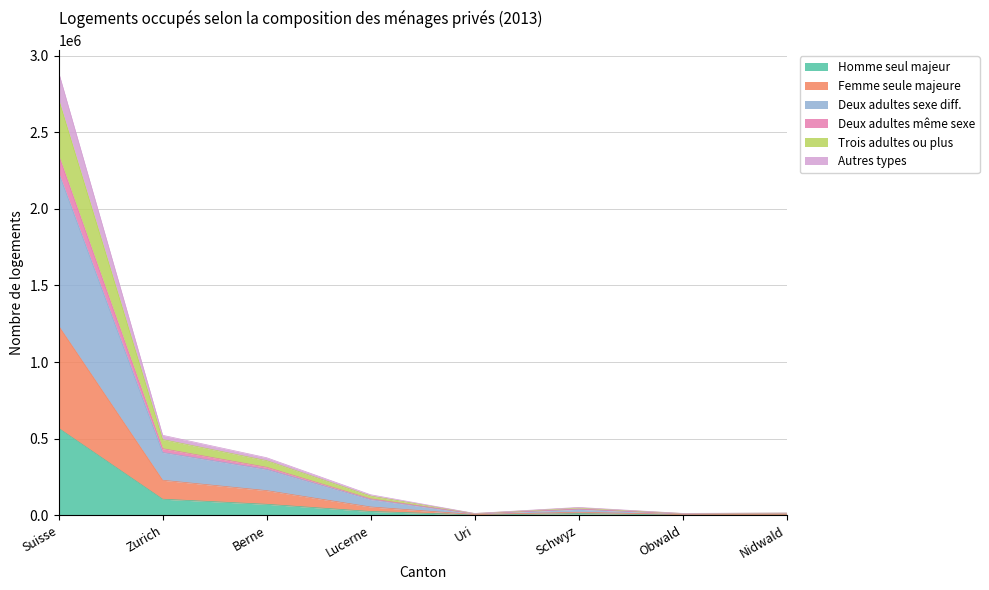

True or false: Trois adultes ou plus has more than 2 points higher than both neighbors.

False